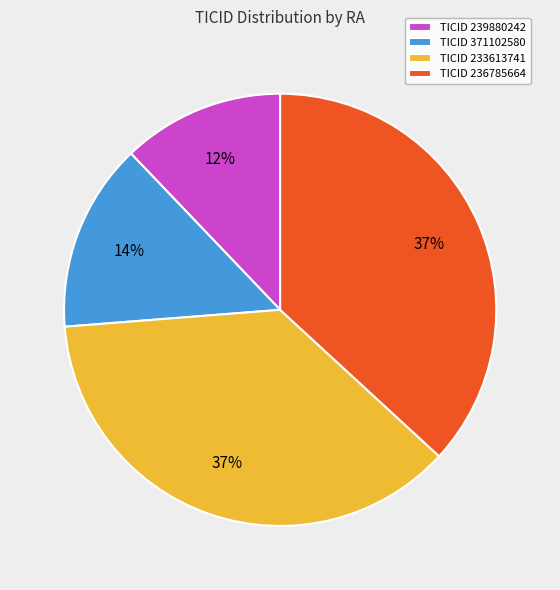

How many slices are in this pie chart?

4